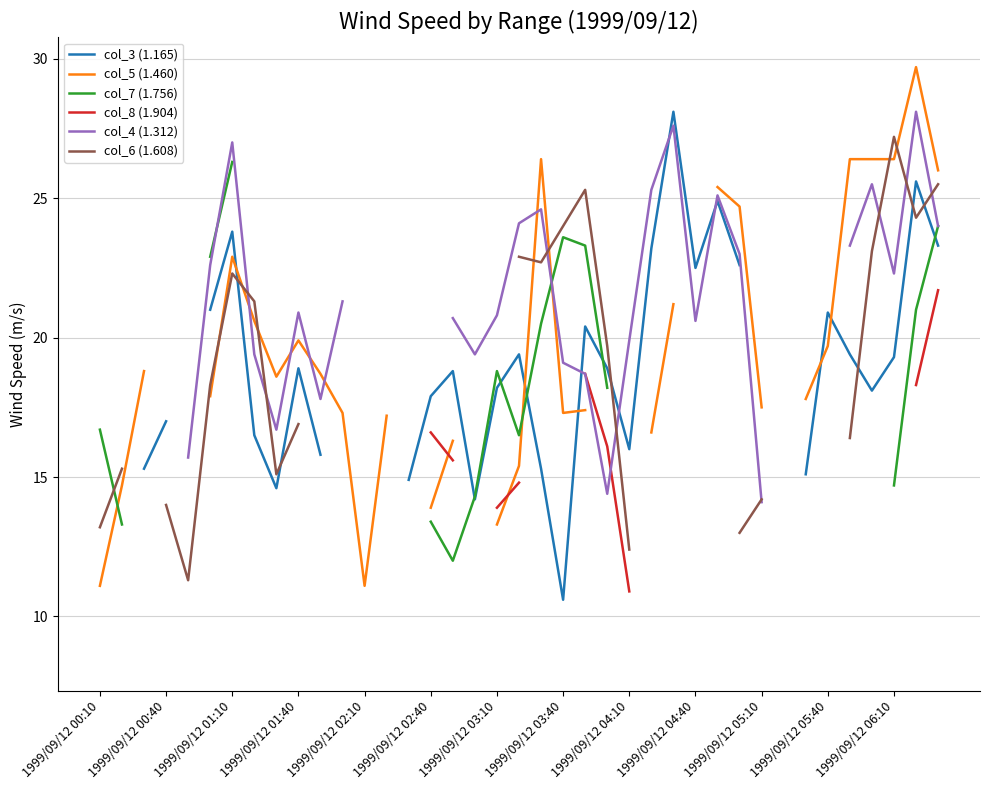

What is the maximum value shown in the chart?

29.7